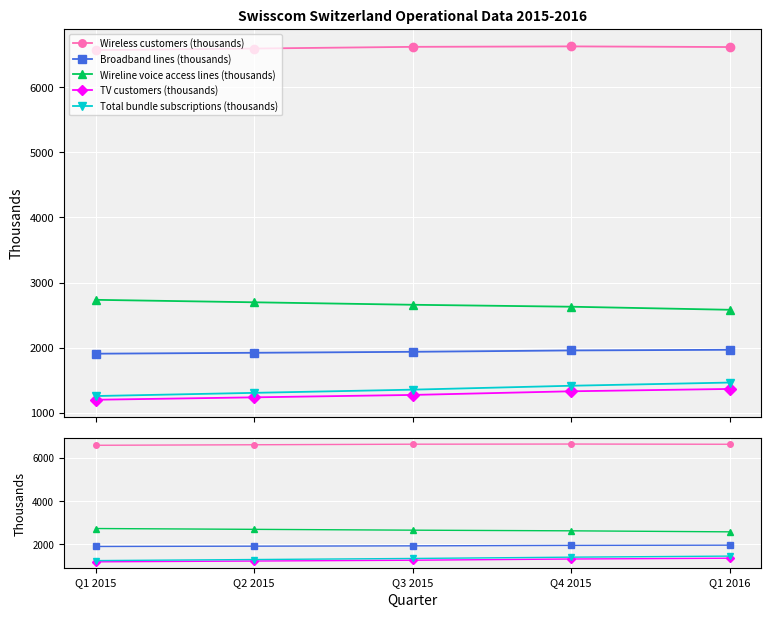

How many data points does each series have?

5